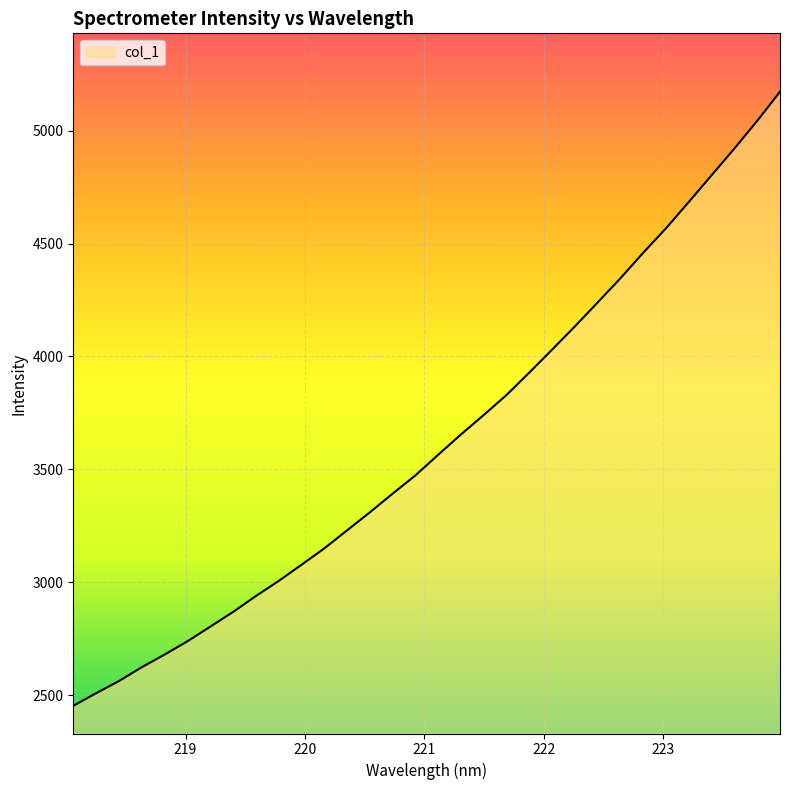

What is the smallest value displayed?

2452.8